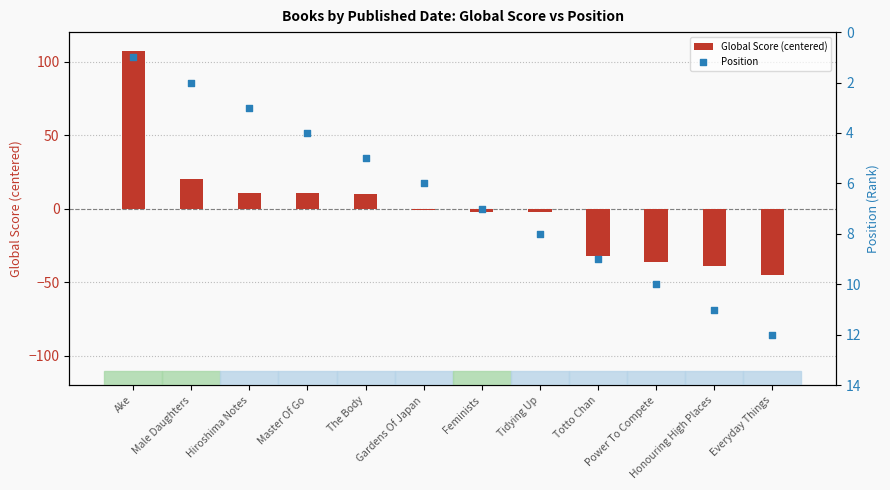

Which series has the widest spread of Y values?

Global Score (centered)